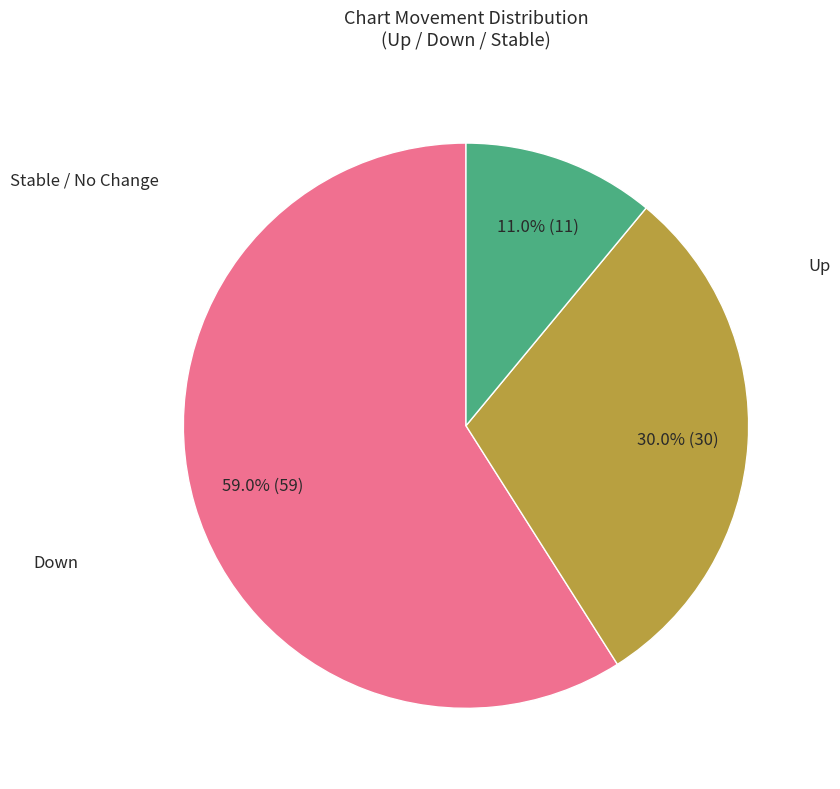

To the nearest percent, what is the average slice percentage?

33%